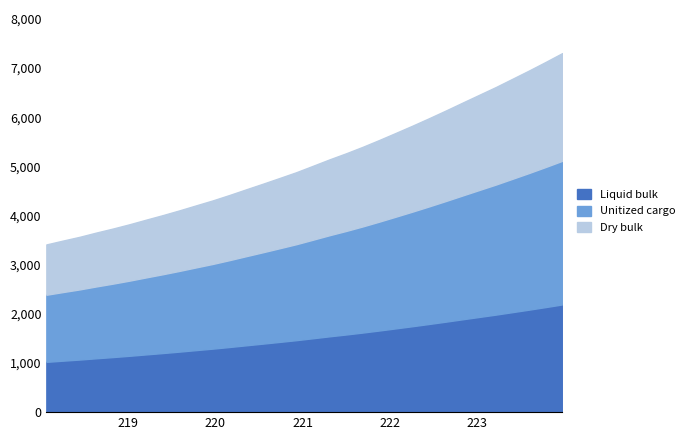

True or false: the data shows 1900.7 at 223.0264.

False